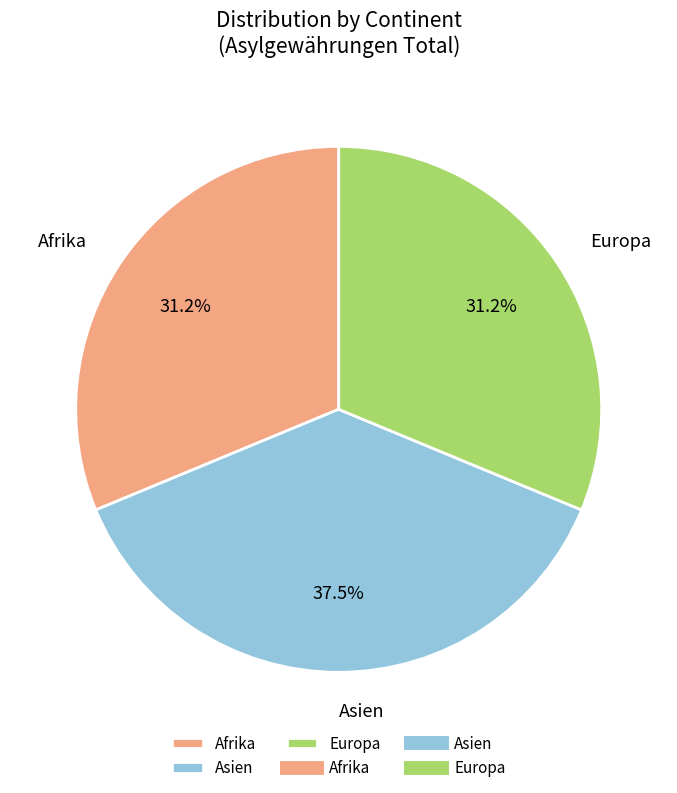

Count the number of slices in the pie.

3